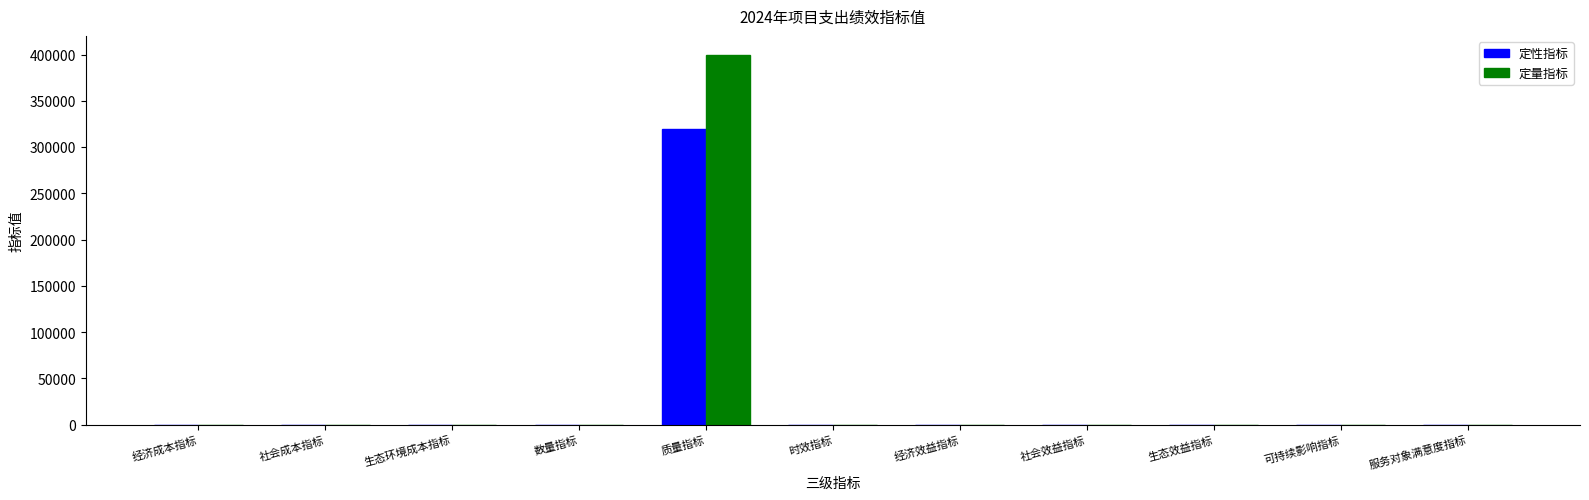

What is the total value across all series at 时效指标?

21.6